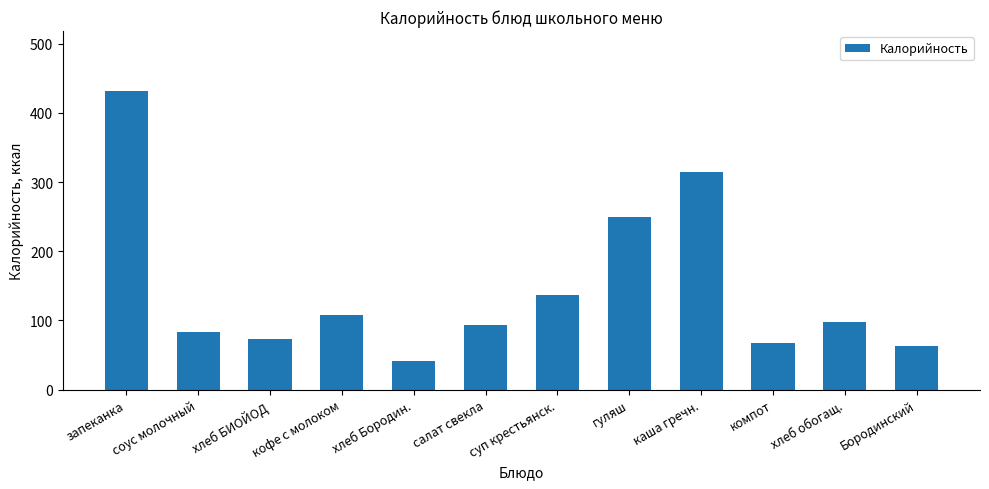

How many values are below 97?

6